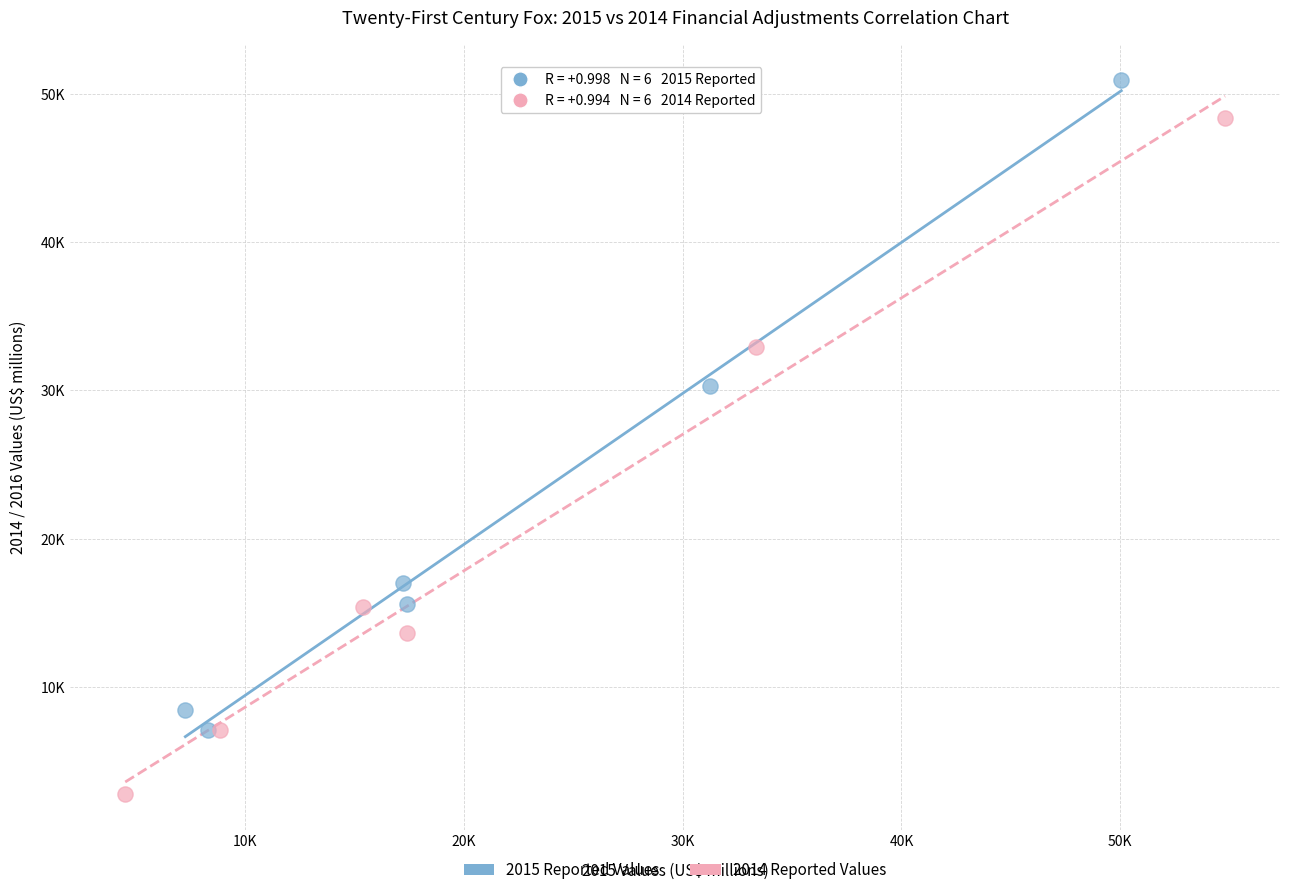

Which series reaches the maximum Y coordinate?

2015 Reported Values